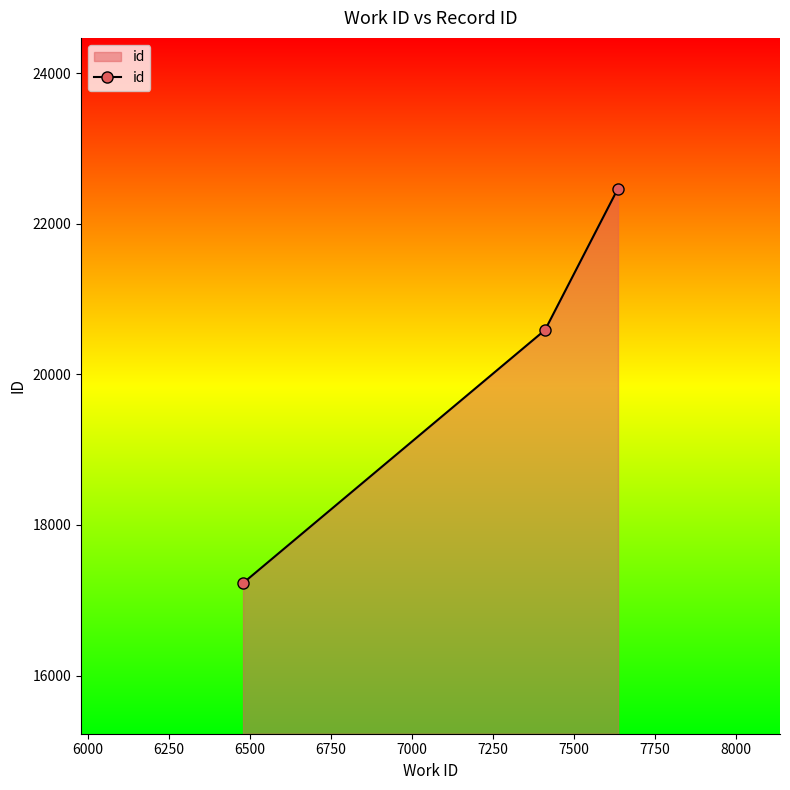

Reading right to left, list all the values displayed in this chart.

22467	20589	17228